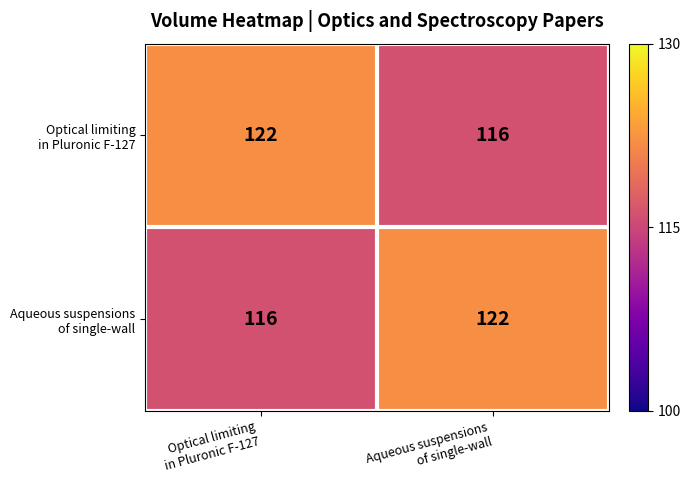

What is the minimum value shown in the chart?

116